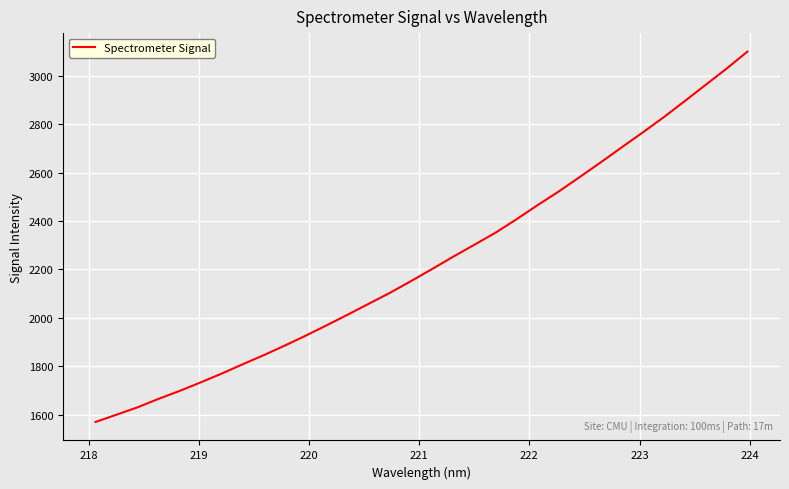

What is the difference between the maximum and minimum values?

1530.9